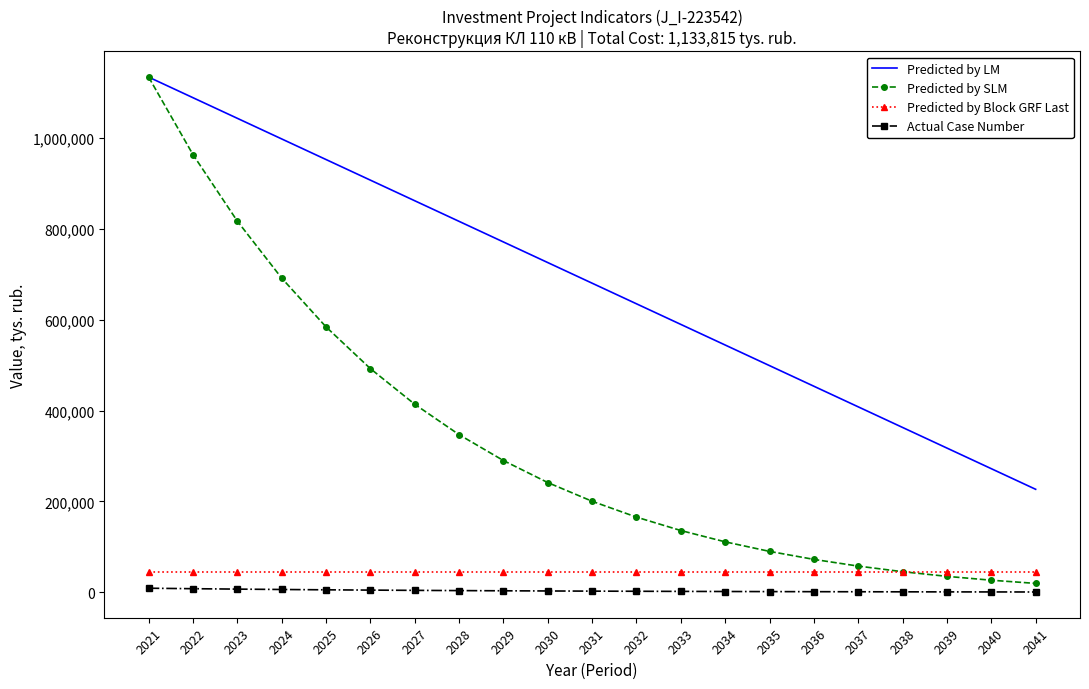

Is it true that Predicted by LM equals 725641.6 at 2030?

True